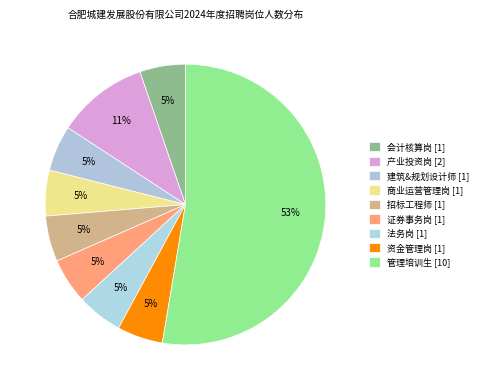

To the nearest percent, what is the combined percentage of 招标工程师 and 资金管理岗?

11%